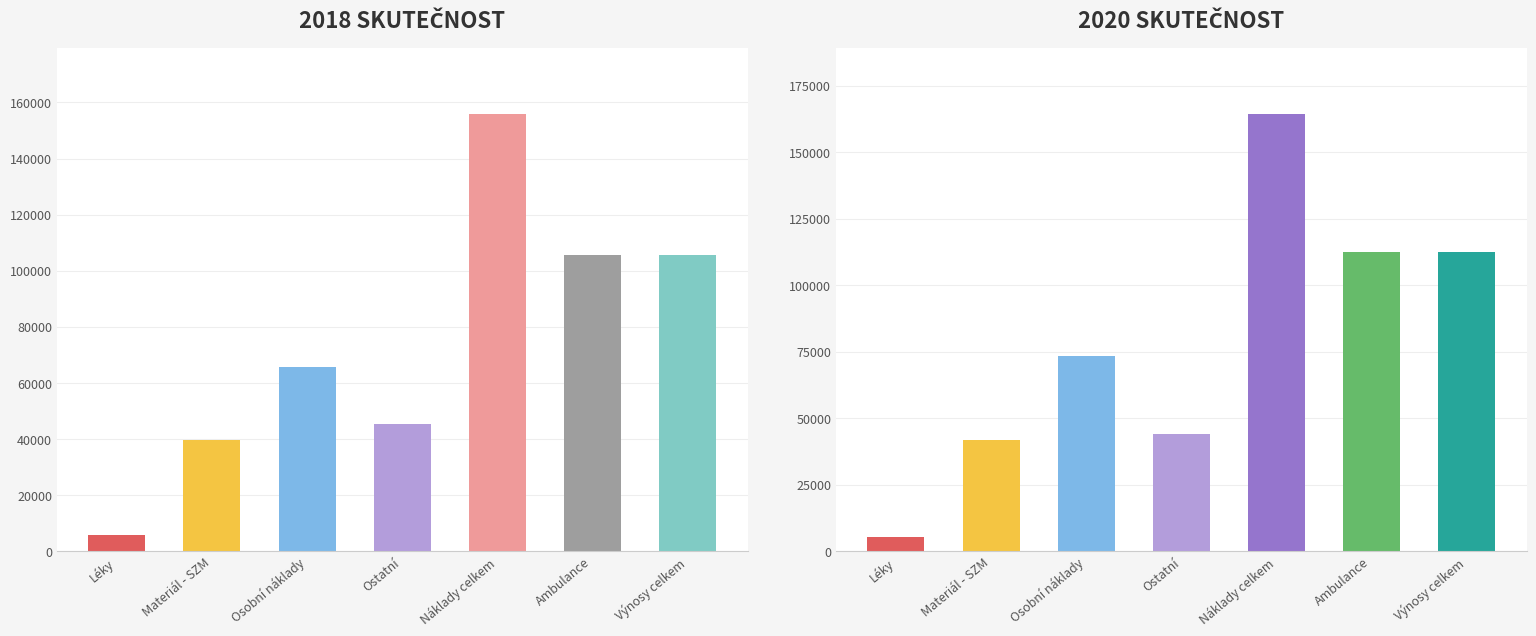

Rank the series by their maximum value, from lowest to highest.

2018 Skutečnost, 2020 Skutečnost